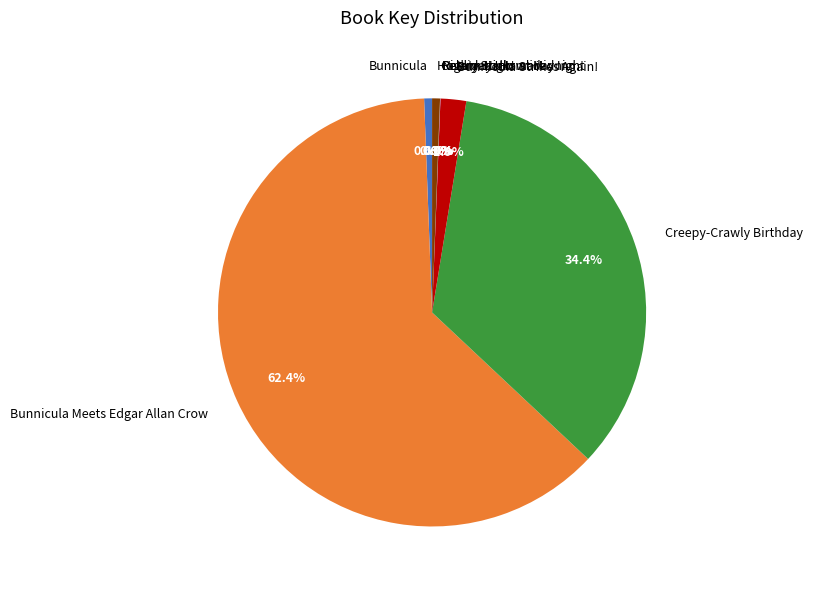

The Creepy-Crawly Birthday slice represents 34% of the pie. True or false?

True